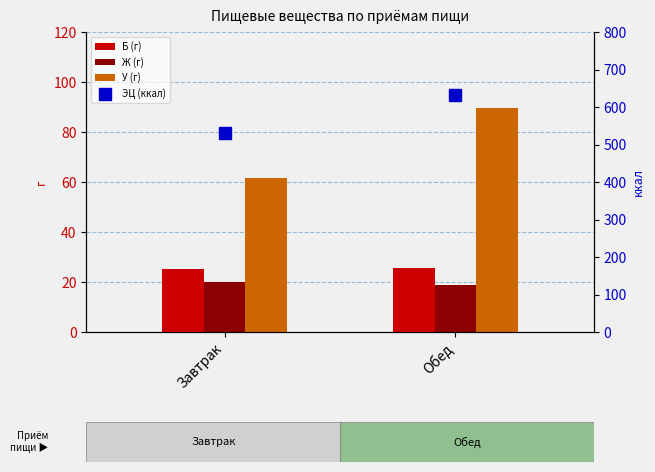

How many values in the Ж (г) series exceed 19?

1